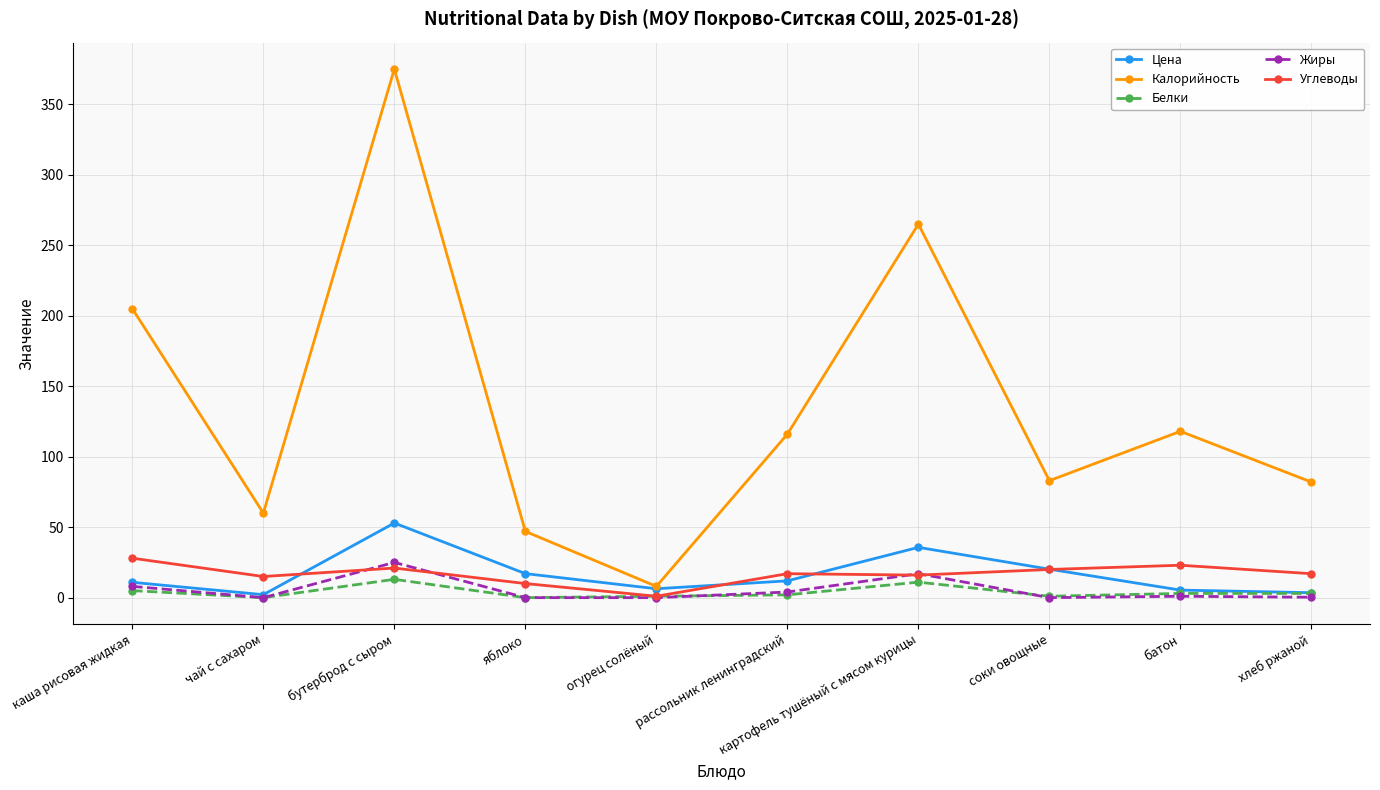

Where is Калорийность nearest to the value 191?

каша рисовая жидкая